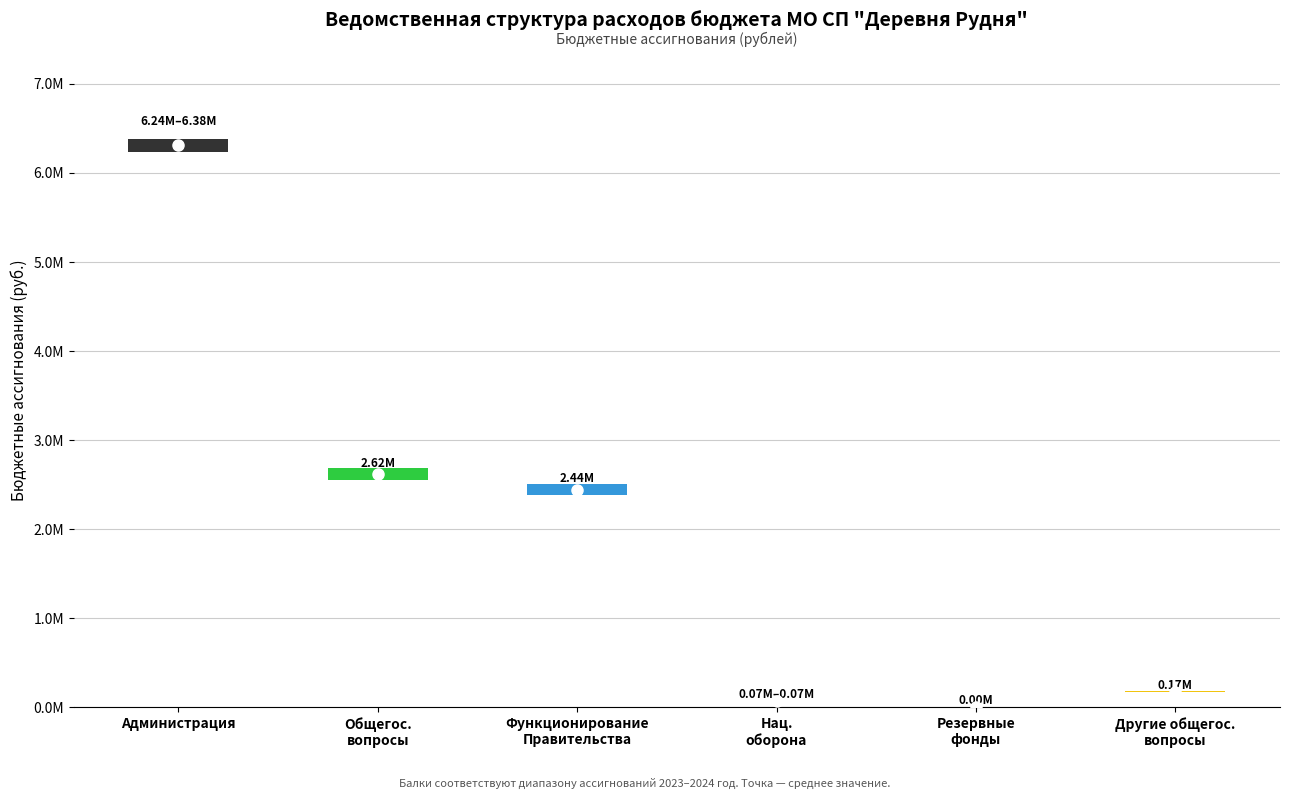

What is the highest value of the 2024 год series?

6236645